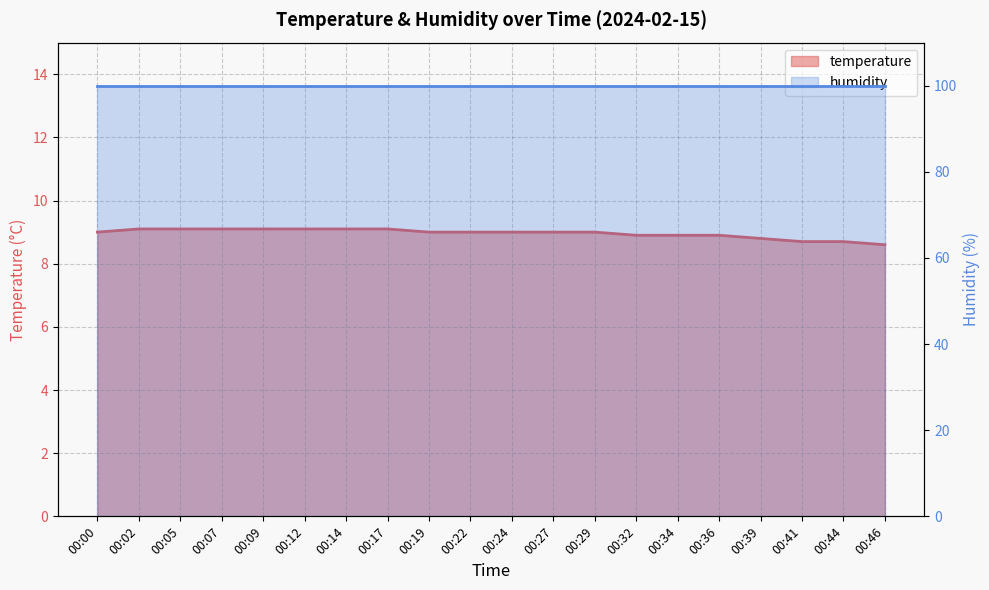

Does the chart have visible grid lines?

Yes